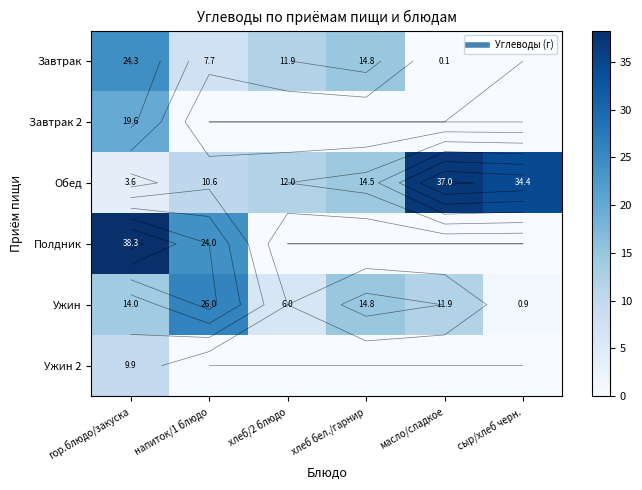

What is the sum of all Ужин 2 values?

9.9